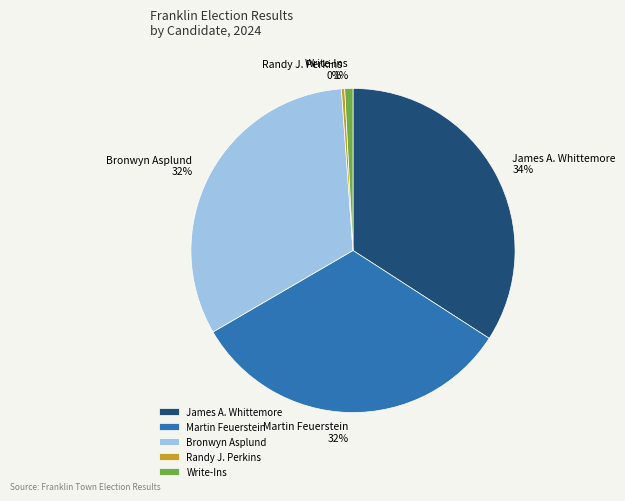

To the nearest percent, what is the difference between the largest and smallest slice percentages?

34%